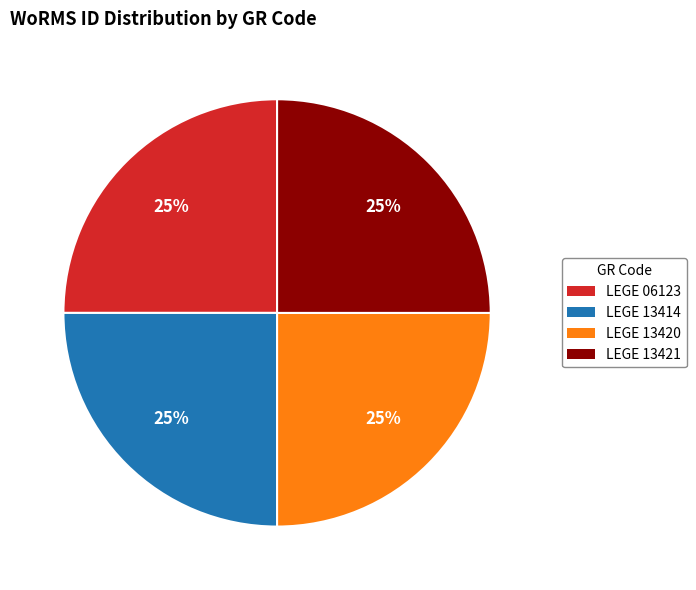

What is the ratio of the value at LEGE 13414 to the value at LEGE 13421?

1.0